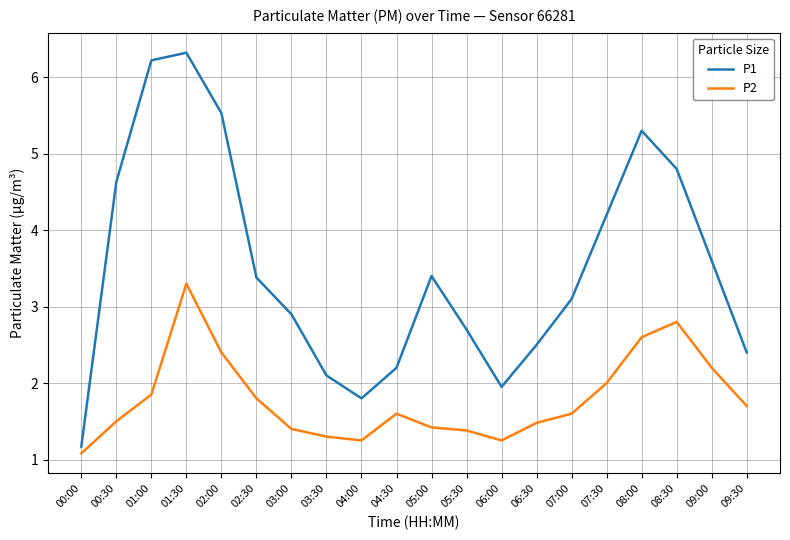

The P2 series shows 1.1 at 00:00. True or false?

True